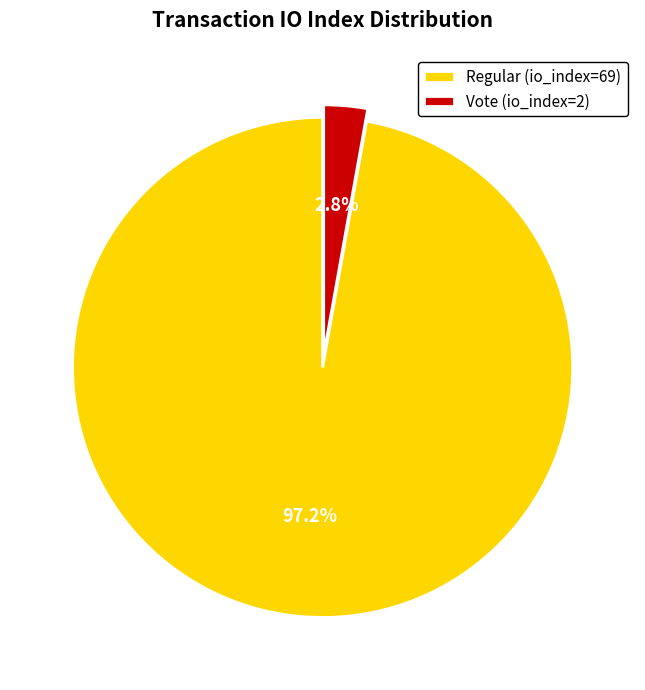

Which category has the smallest portion of the pie?

Vote (io_index=2)